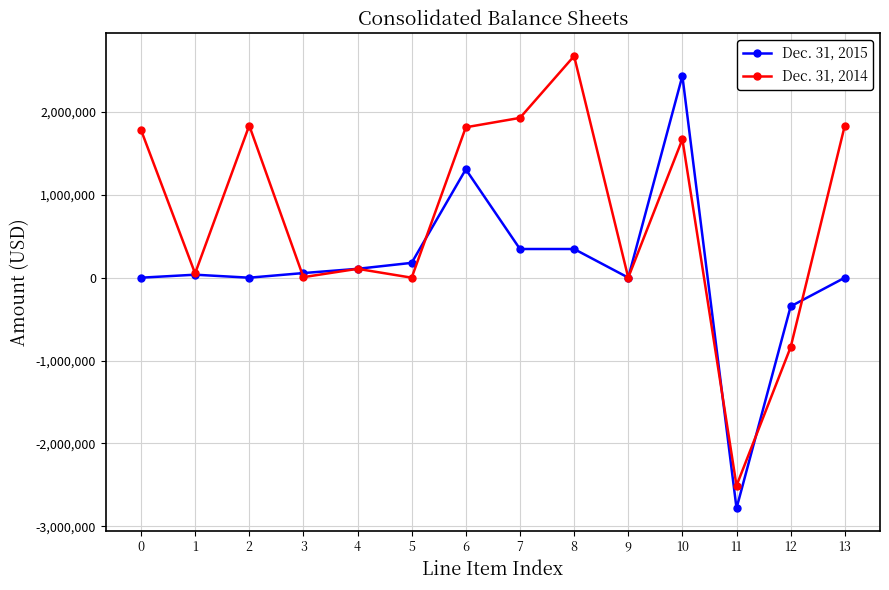

What are all the series names shown in the legend?

Dec. 31, 2015, Dec. 31, 2014